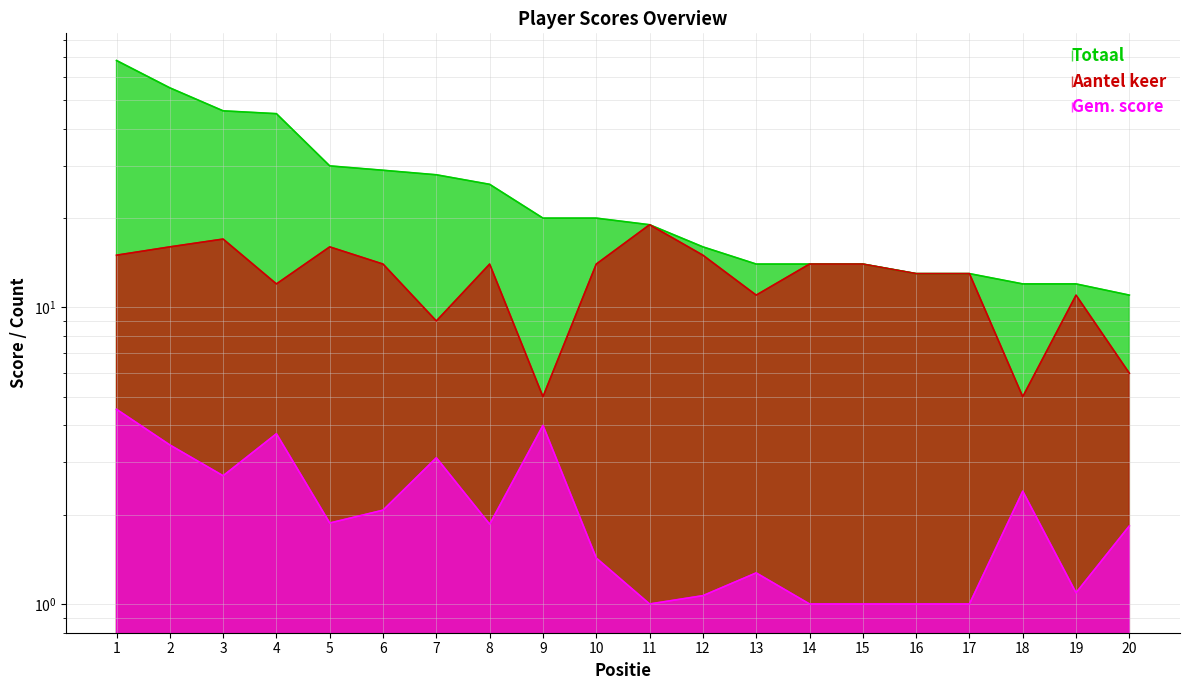

What is the difference between the maximum and second lowest values in the Totaal series?

56.0